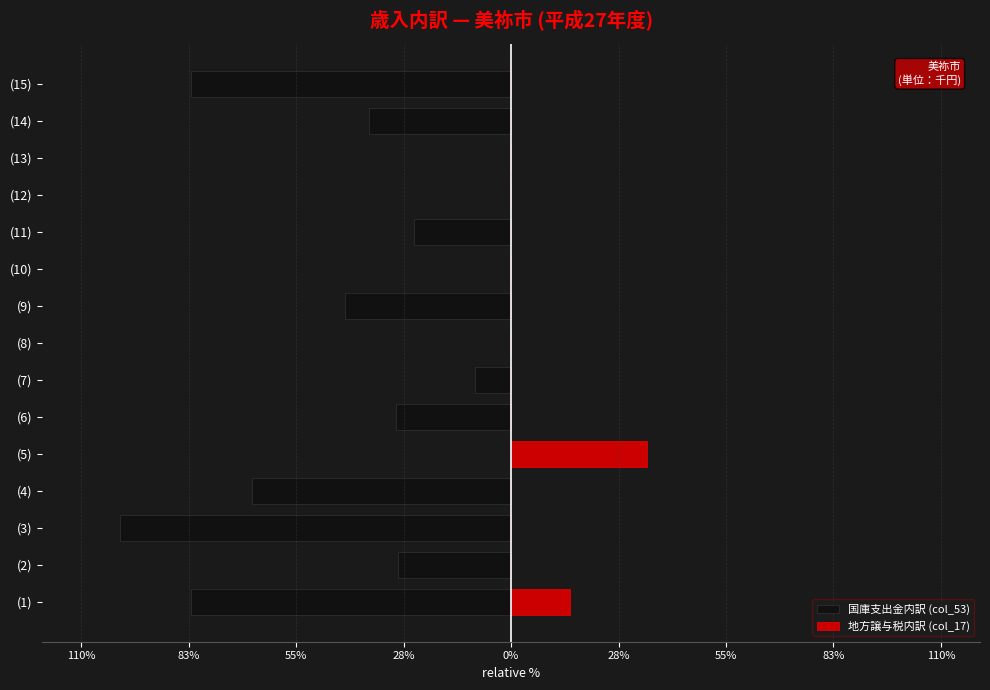

Does the chart contain any negative values?

Yes